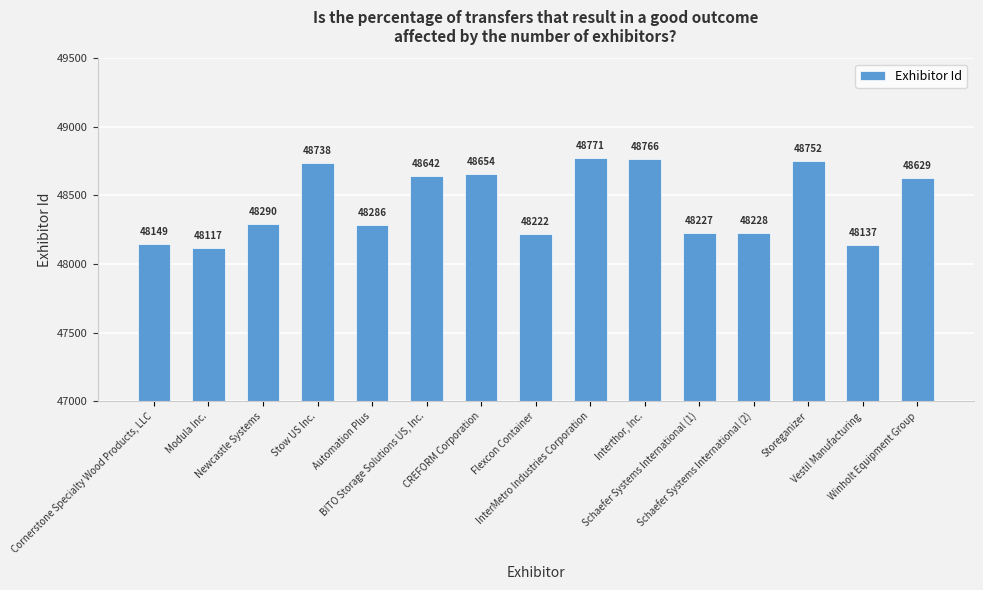

What is the difference between the maximum and minimum values?

654